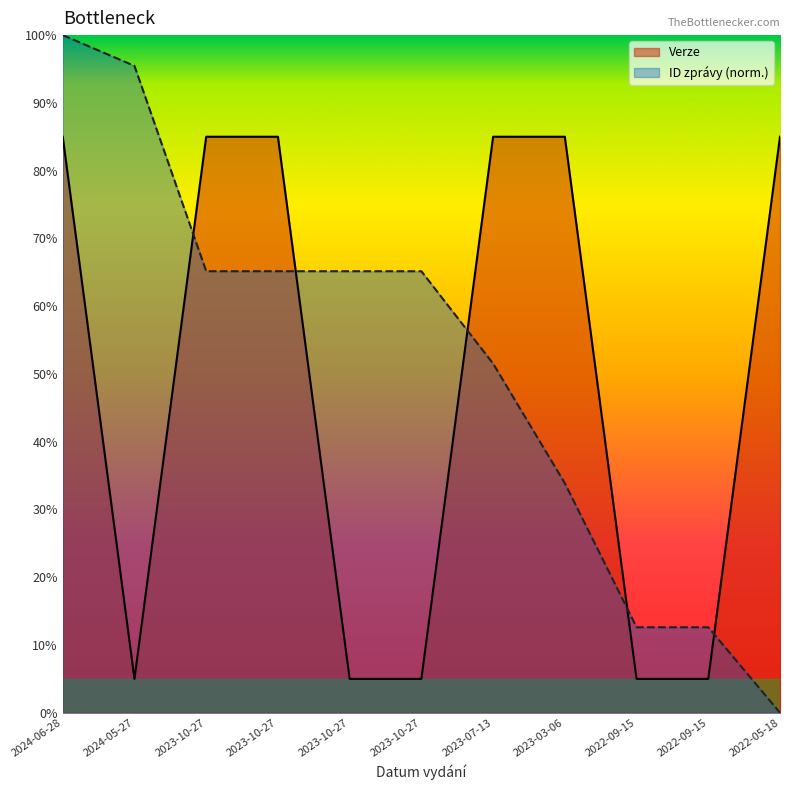

What are all the series names shown in the legend?

Verze, ID zprávy (norm.)